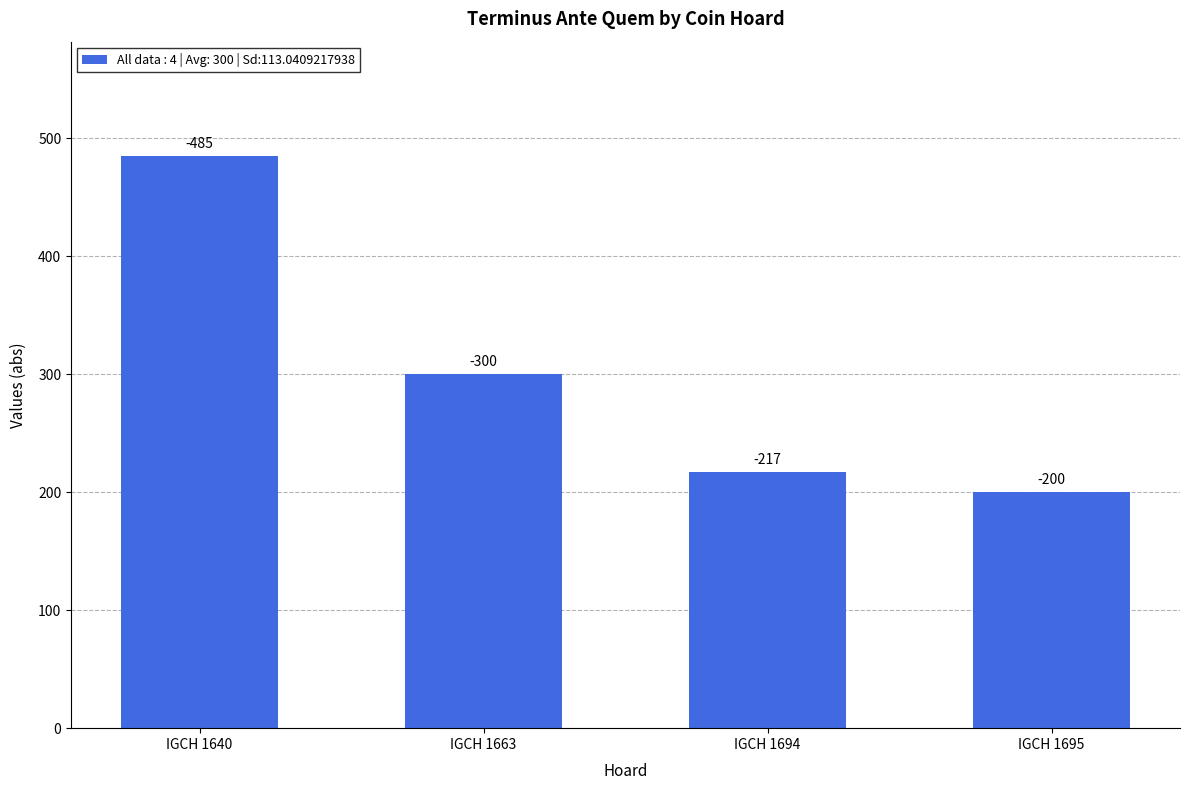

How many bars are there in total?

4